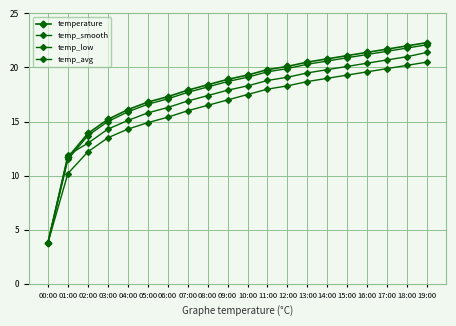

At which label is temp_low closest to 12?

02:00